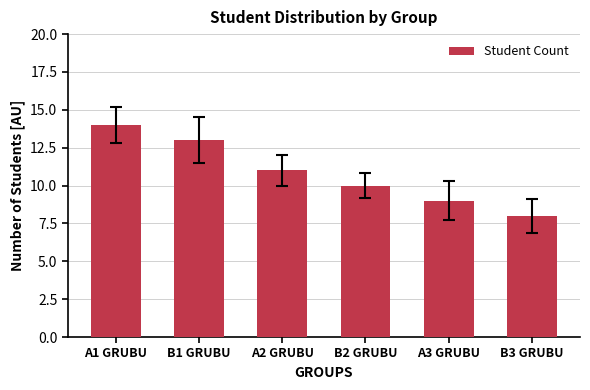

What is the sum of all values?

65